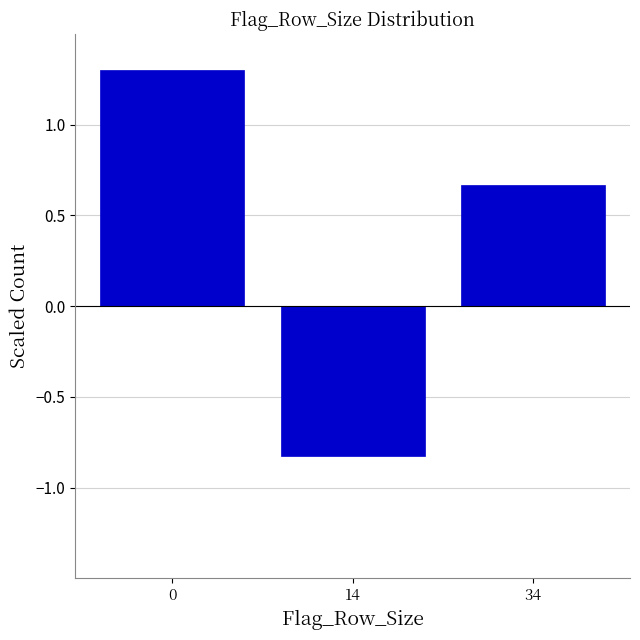

Rank the categories by value from lowest to highest.

14, 34, 0